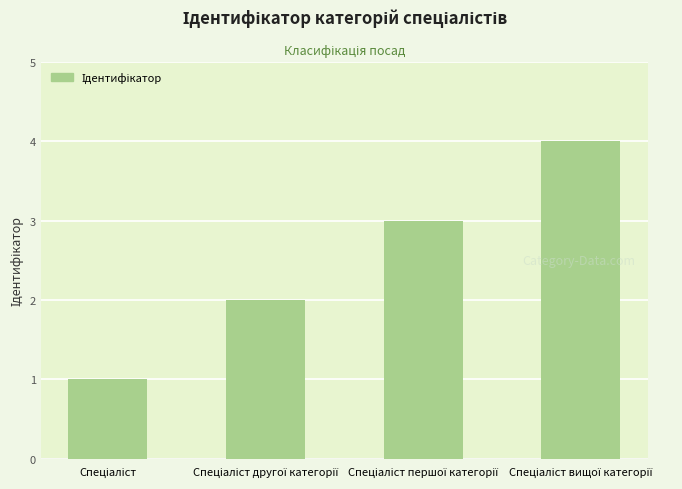

What is the maximum value shown in the chart?

4